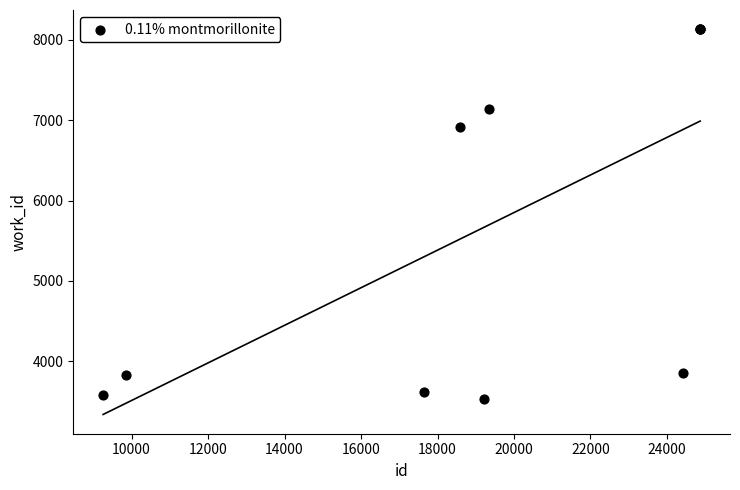

What Y value in the scatter plot is closest to 5833?

6918